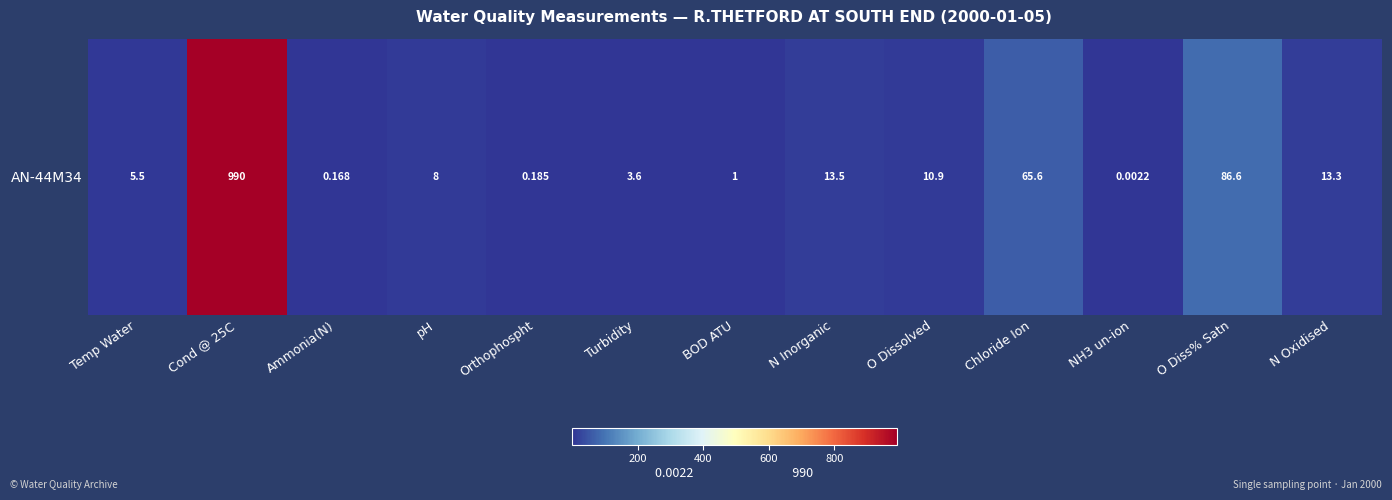

What is the average value?

92.2